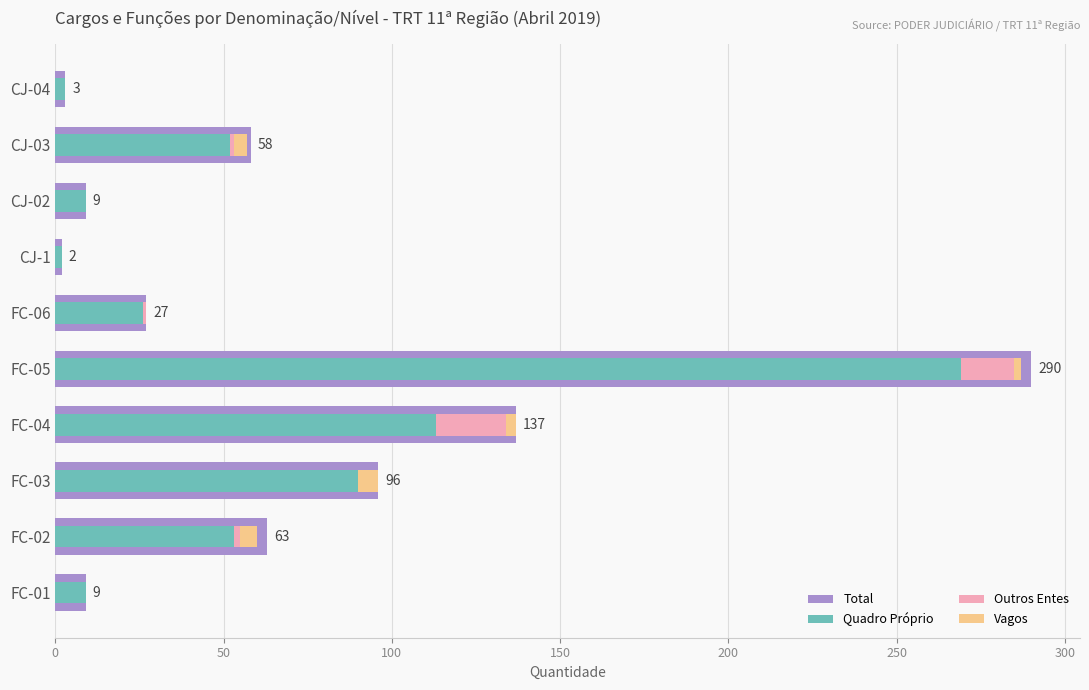

Reading left to right, list all the values displayed in this chart.

Total: 3	58	9	2	27	290	137	96	63	9
Quadro Próprio: 3	52	9	2	26	269	113	90	53	9
Outros Entes: 0	1	0	0	1	16	21	0	2	0
Vagos: 0	4	0	0	0	2	3	6	5	0